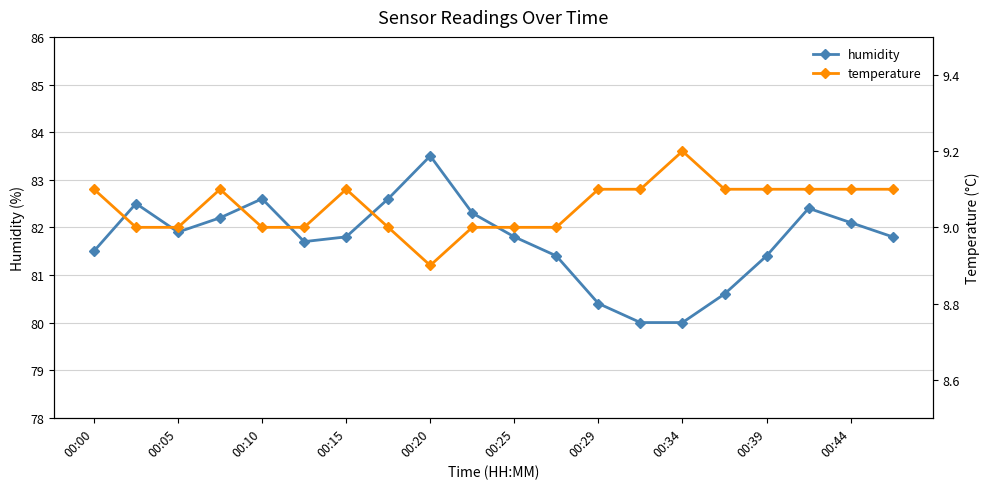

Rank the series by their maximum value, from highest to lowest.

humidity, temperature